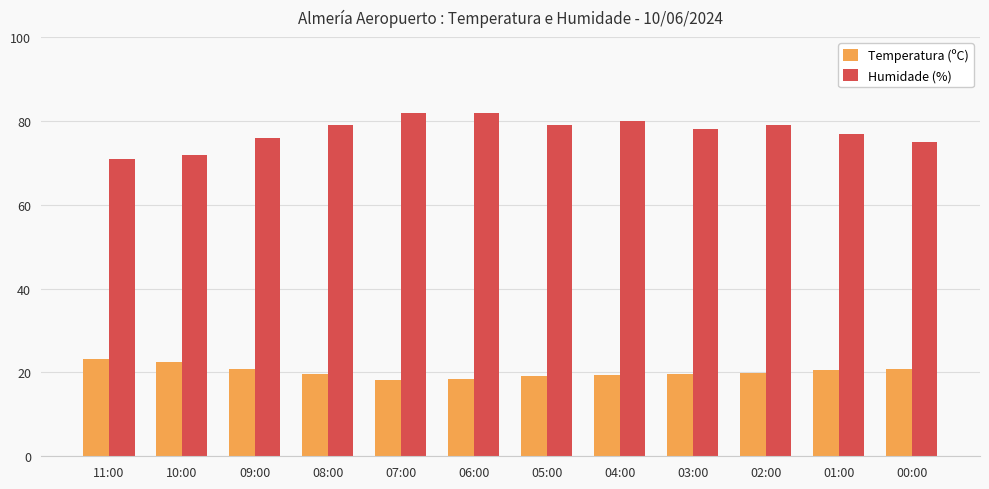

What is the highest value of the Humidade (%) series?

82.0